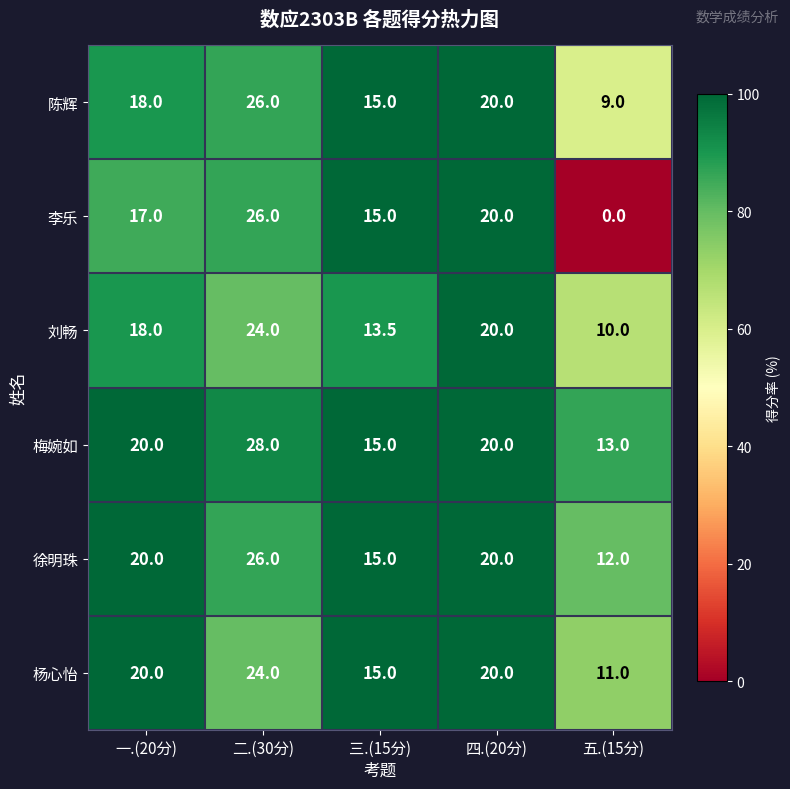

Count the 陈辉 values in the range 15 to 20.

3